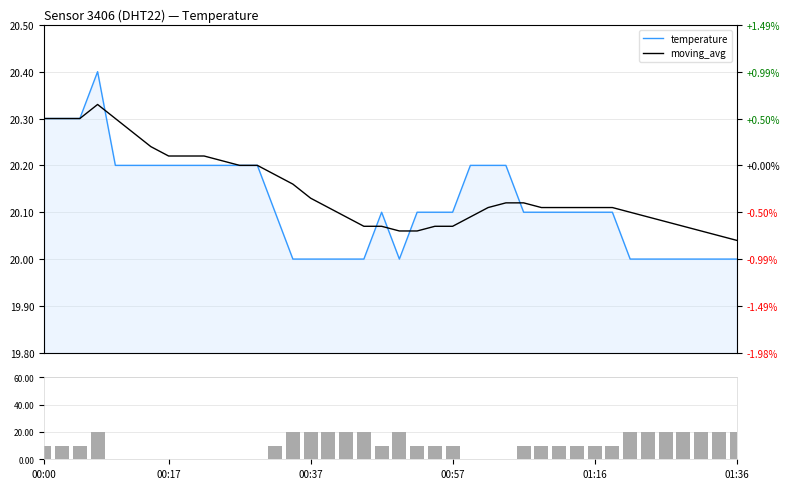

Count the temperature values in the range 20 to 21.

40